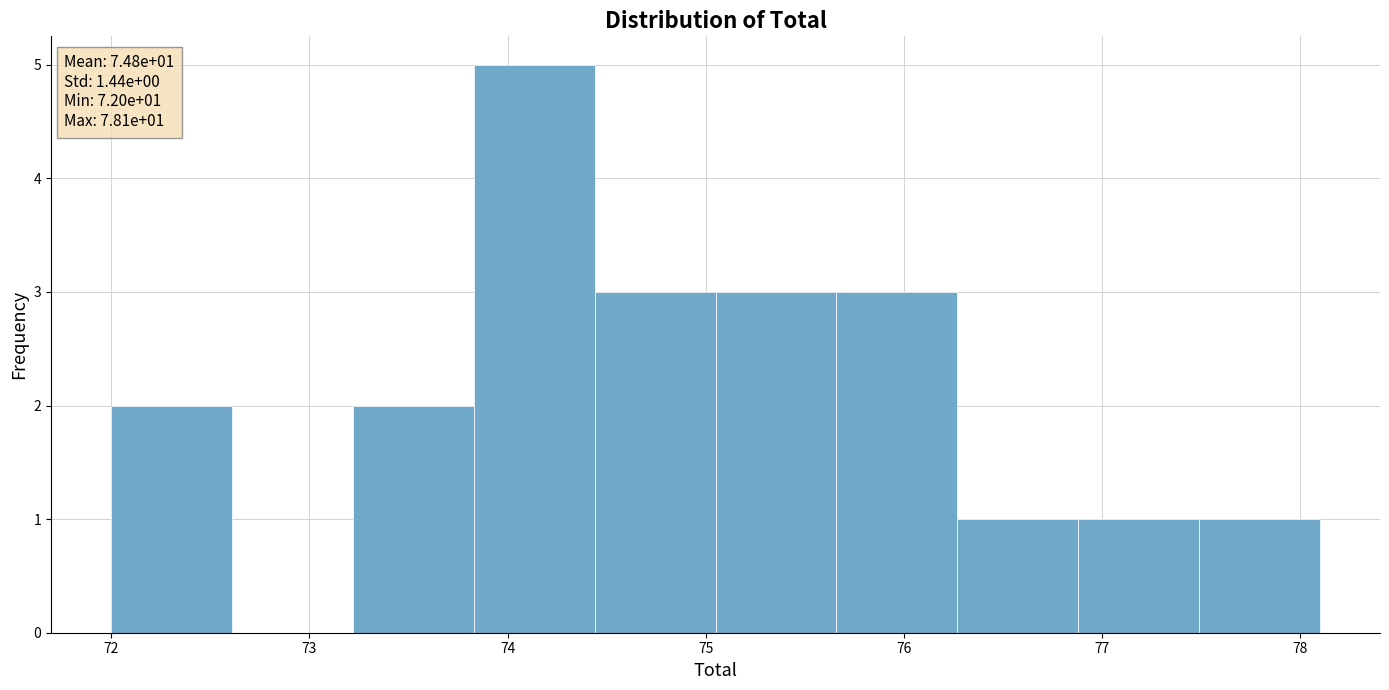

Over which range of the x-axis is the bar tallest?

73.83 to 74.44